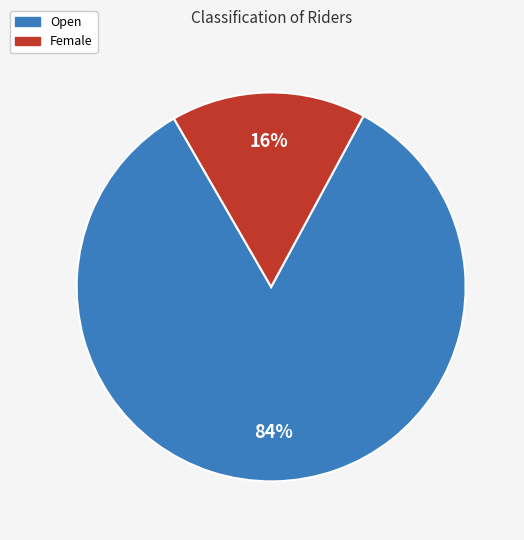

Is there a majority slice in this chart?

Yes